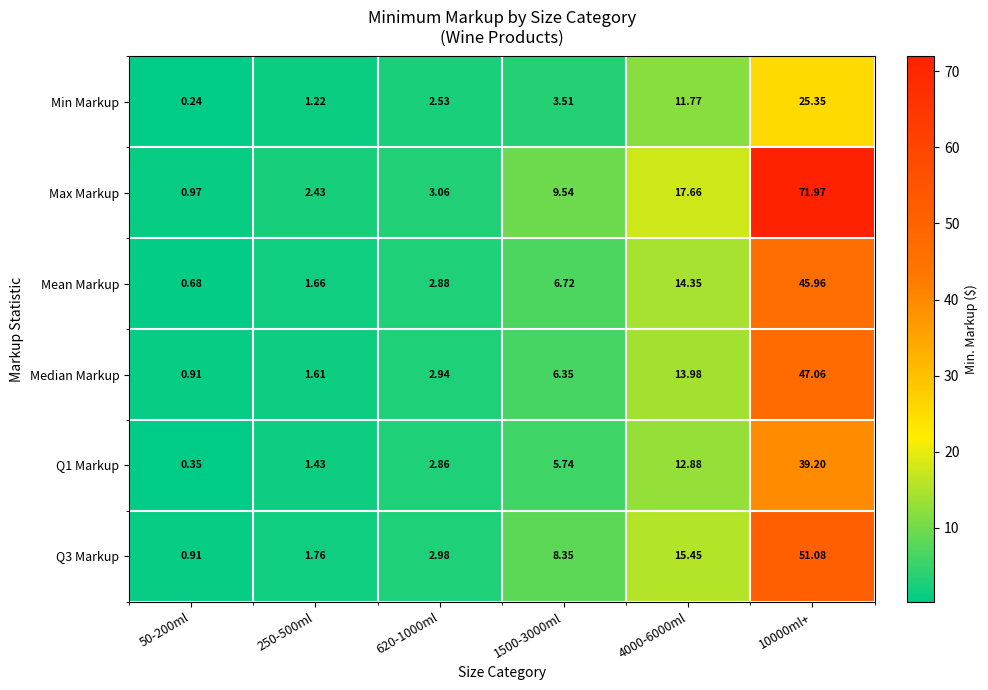

Which series changed the most between 50-200ml and 4000-6000ml?

Max Markup